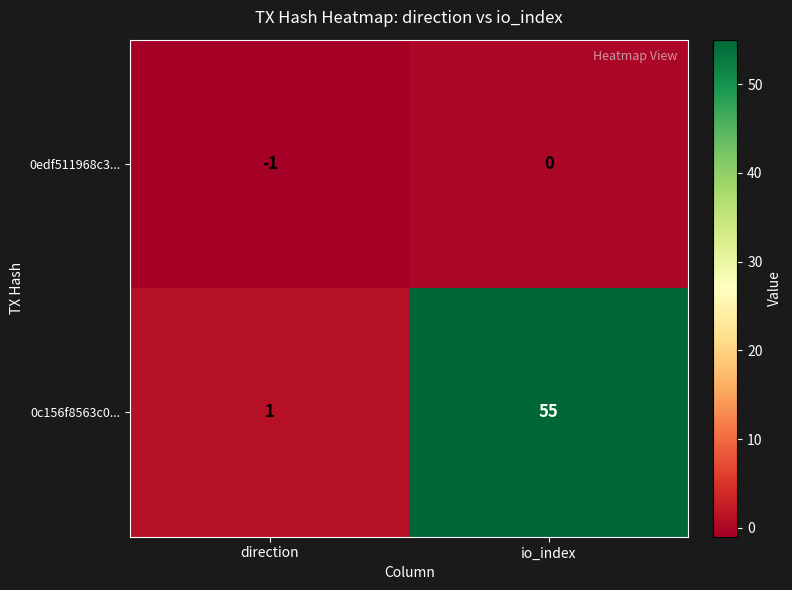

List the series in order of their peak value, lowest first.

0edf511968c3..., 0c156f8563c0...